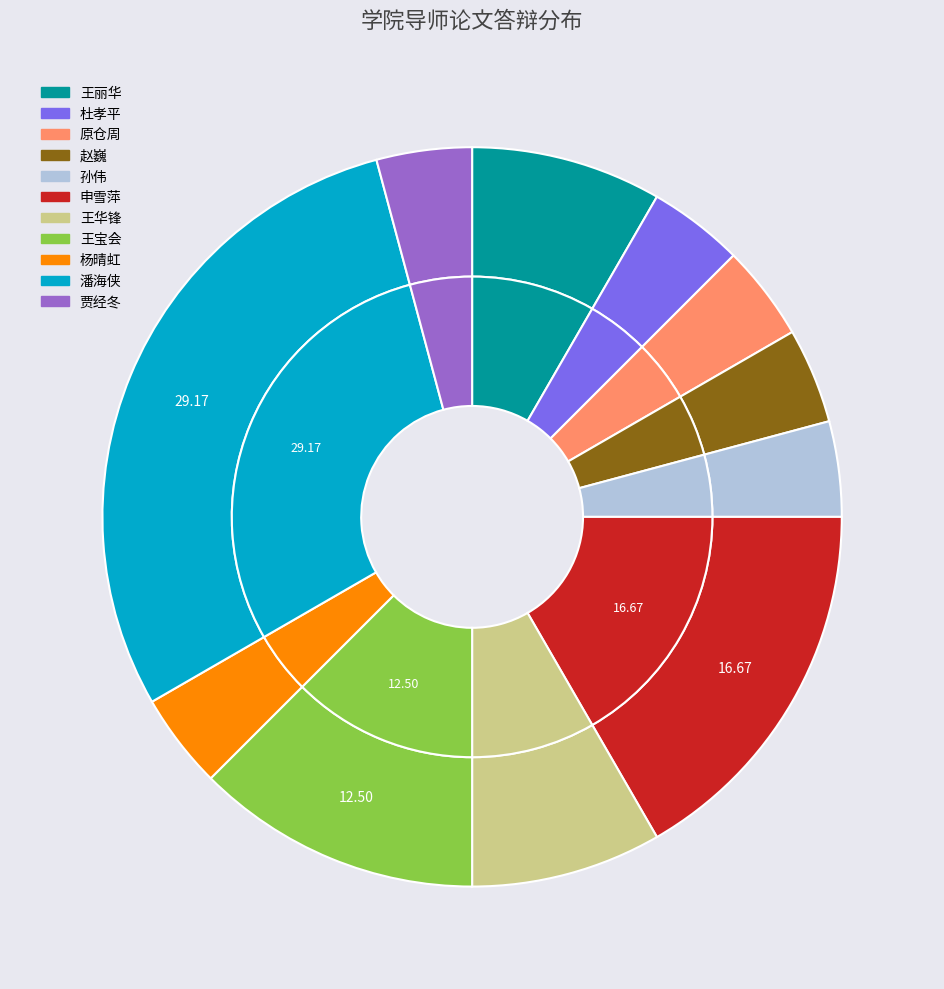

Is it true that 王宝会 is 26% of the pie?

False